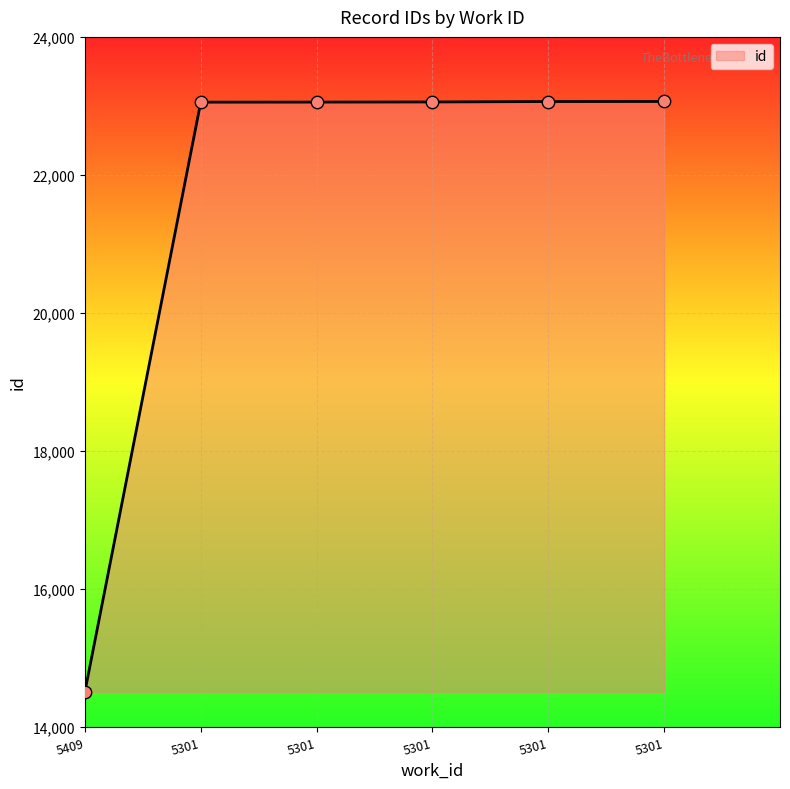

What is the change in value from 5301 to 5301?

+10